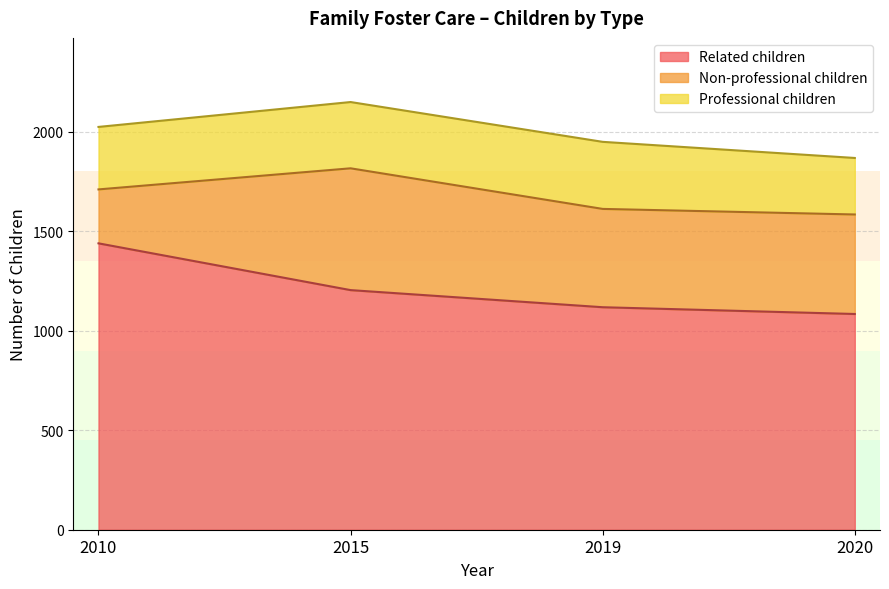

At which category is the sum across all series the highest?

2015